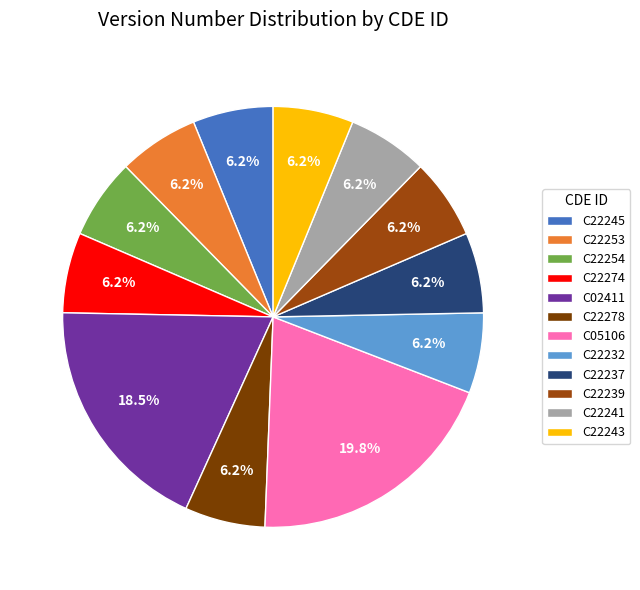

True or false: C22243 accounts for 6% of the total.

True